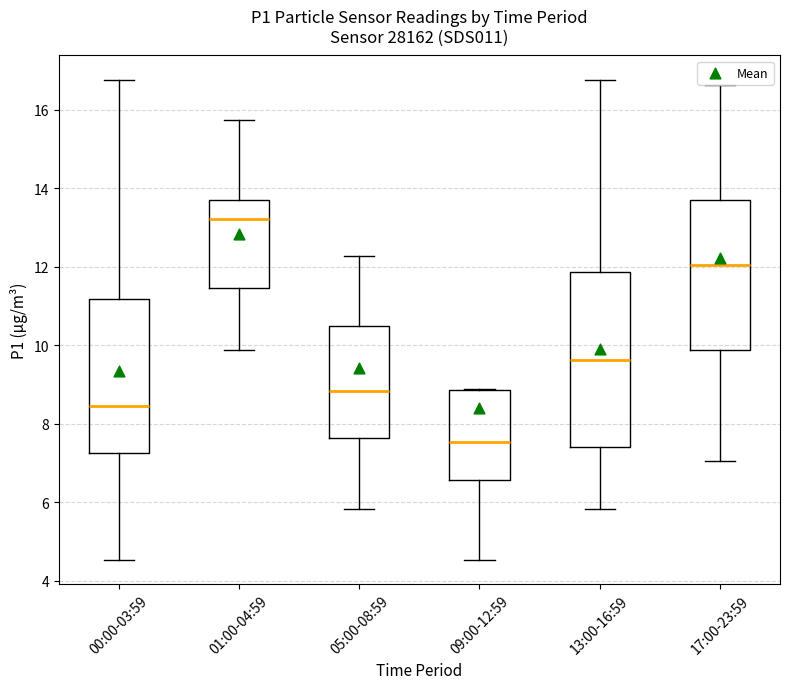

Where does the upper whisker of the box for 05:00-08:59 end on the y-axis? The values are not printed on the chart, so give them approximately, as read against the axis.

12.2